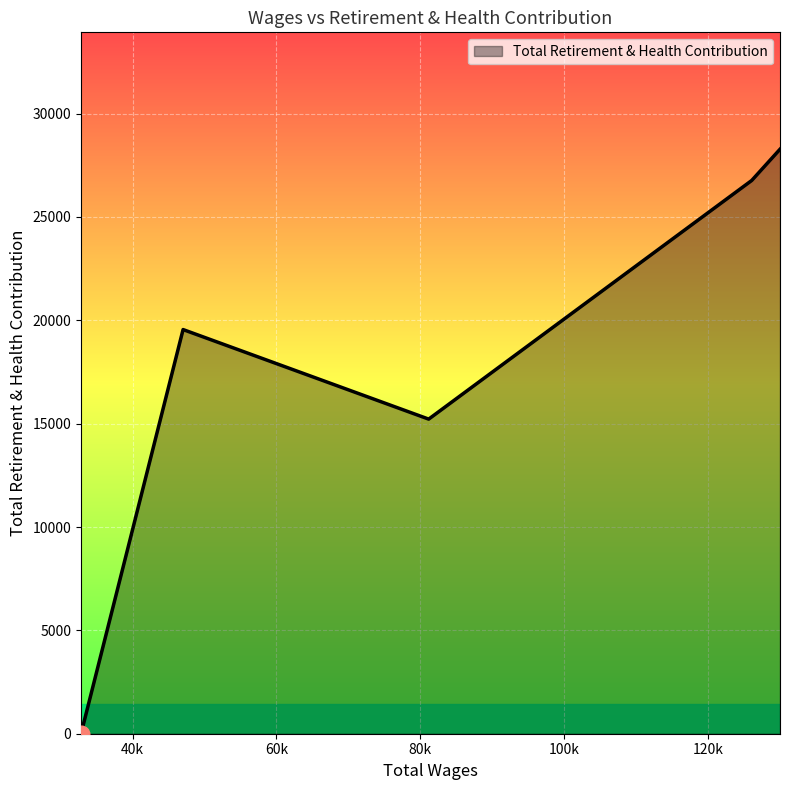

What is the difference between the maximum and minimum values?

28276